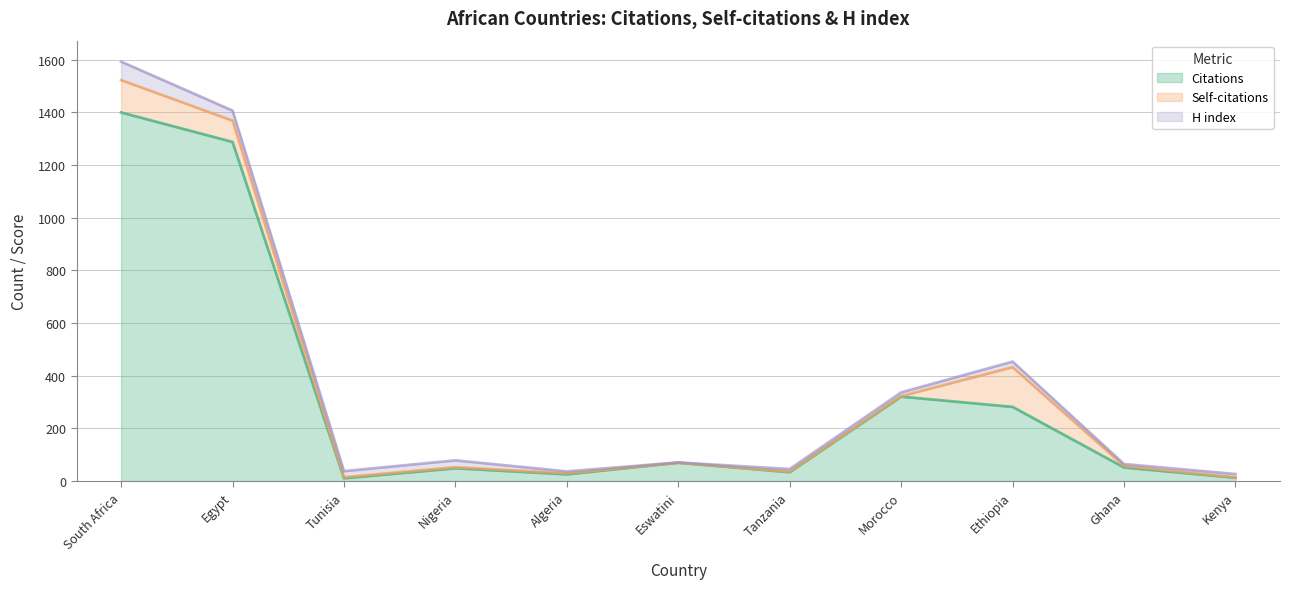

Reading left to right, list all the values displayed in this chart.

Citations: South Africa=1400	Egypt=1288	Tunisia=11	Nigeria=49	Algeria=26	Eswatini=70	Tanzania=34	Morocco=321	Ethiopia=282	Ghana=52	Kenya=13
Self-citations: South Africa=123	Egypt=81	Tunisia=4	Nigeria=4	Algeria=4	Eswatini=0	Tanzania=2	Morocco=2	Ethiopia=151	Ghana=6	Kenya=1
H index: South Africa=70	Egypt=38	Tunisia=23	Nigeria=26	Algeria=7	Eswatini=1	Tanzania=10	Morocco=14	Ethiopia=21	Ghana=7	Kenya=13